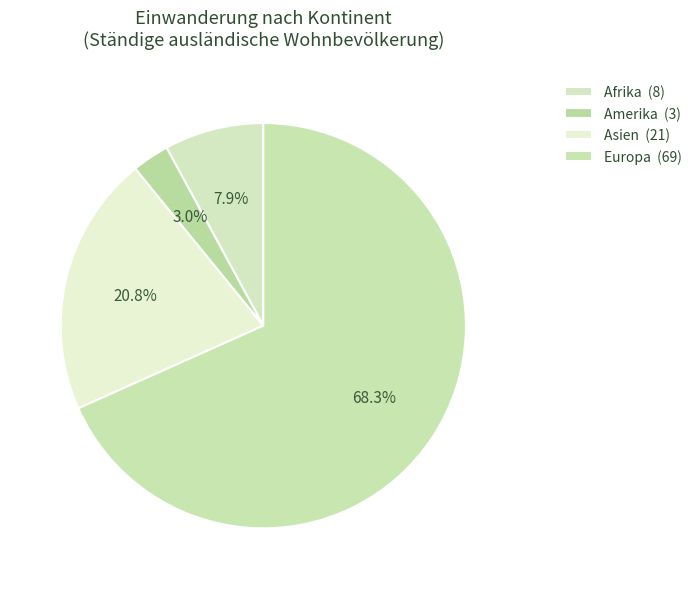

What percentage do Amerika and Asien together represent?

23.8%